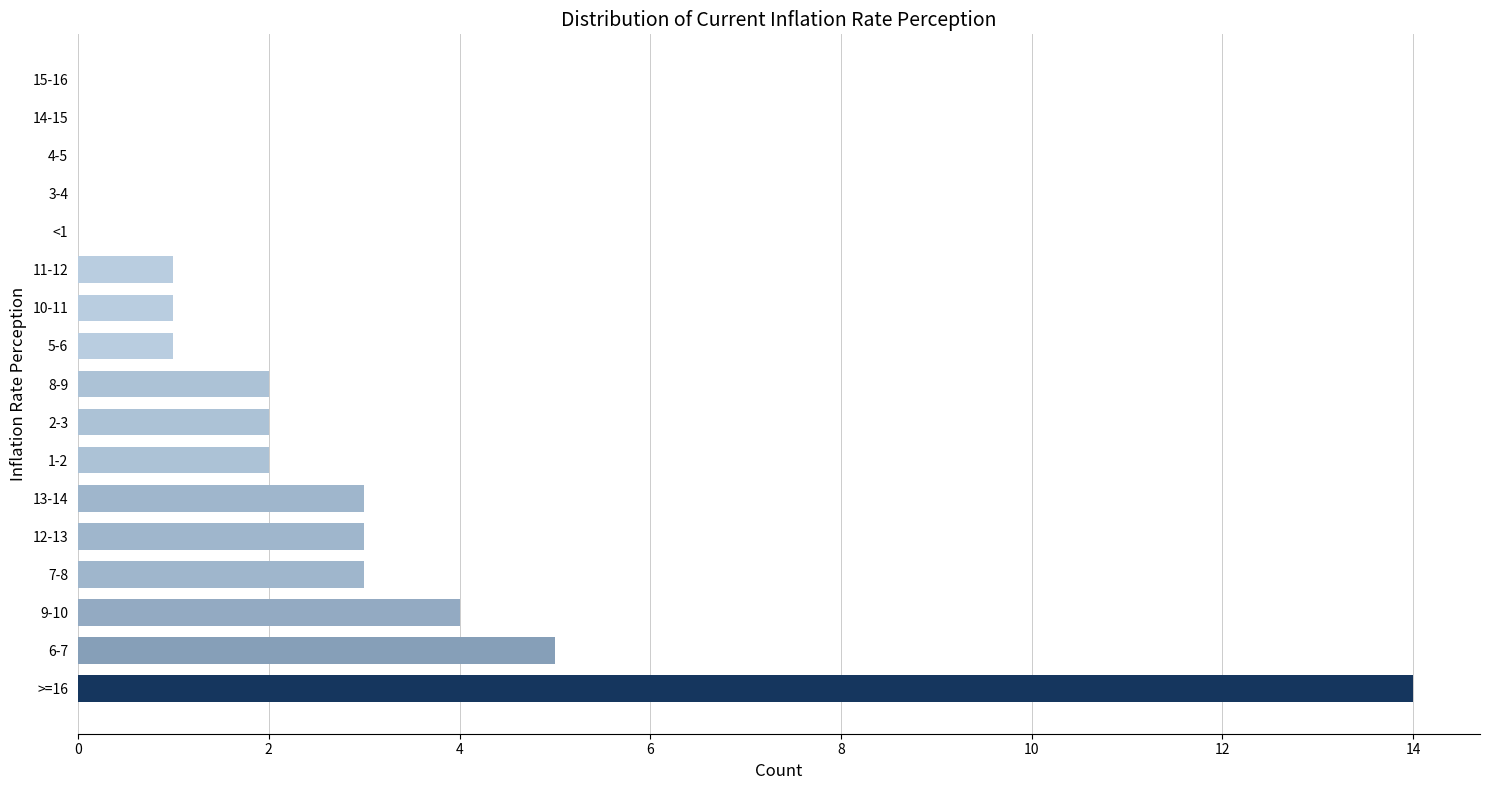

What is the sum of all values?

41